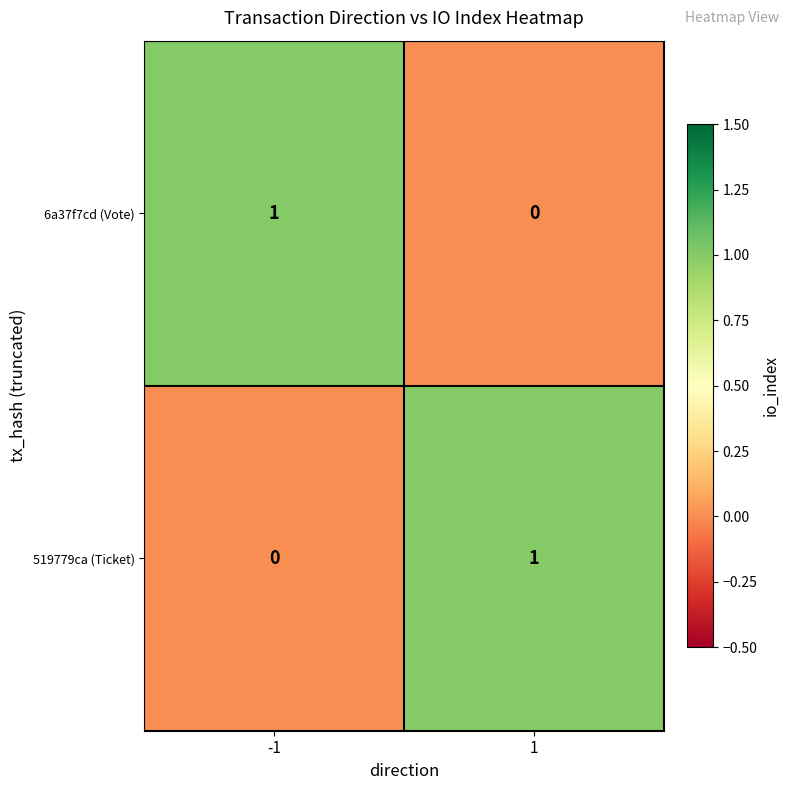

At how many categories does at least one series exceed 0?

2